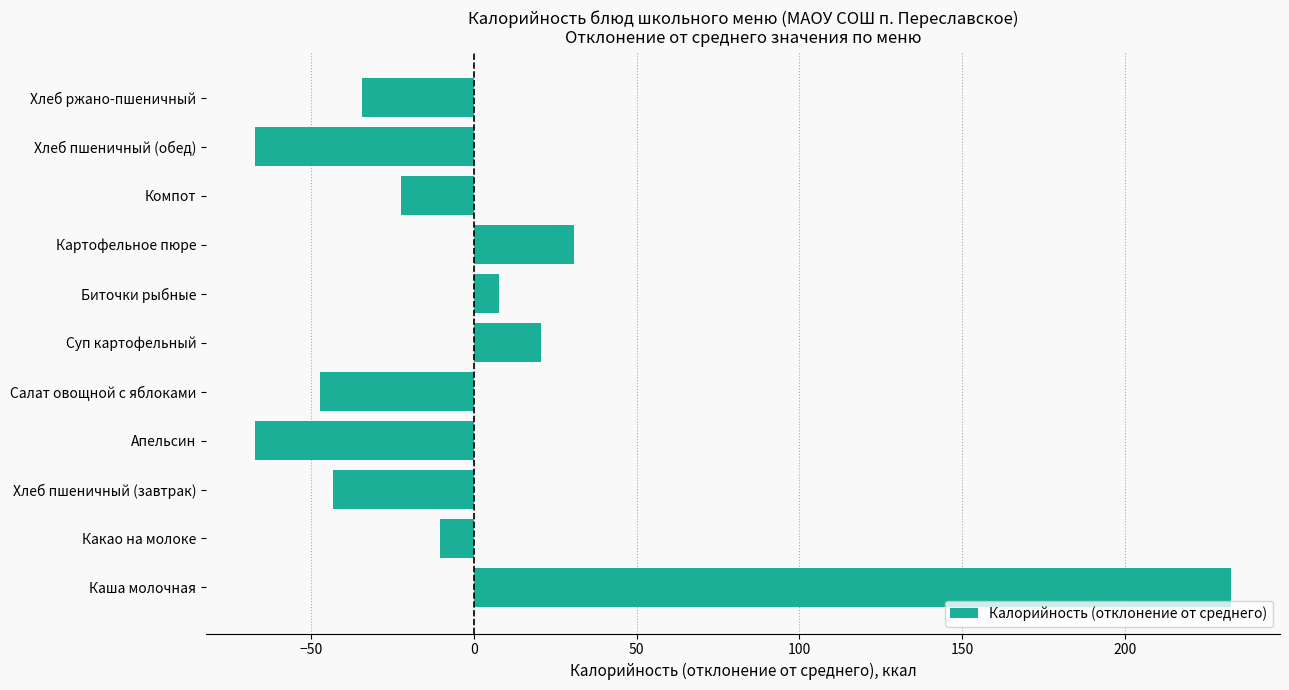

Which label corresponds to the largest value in the chart?

Каша молочная